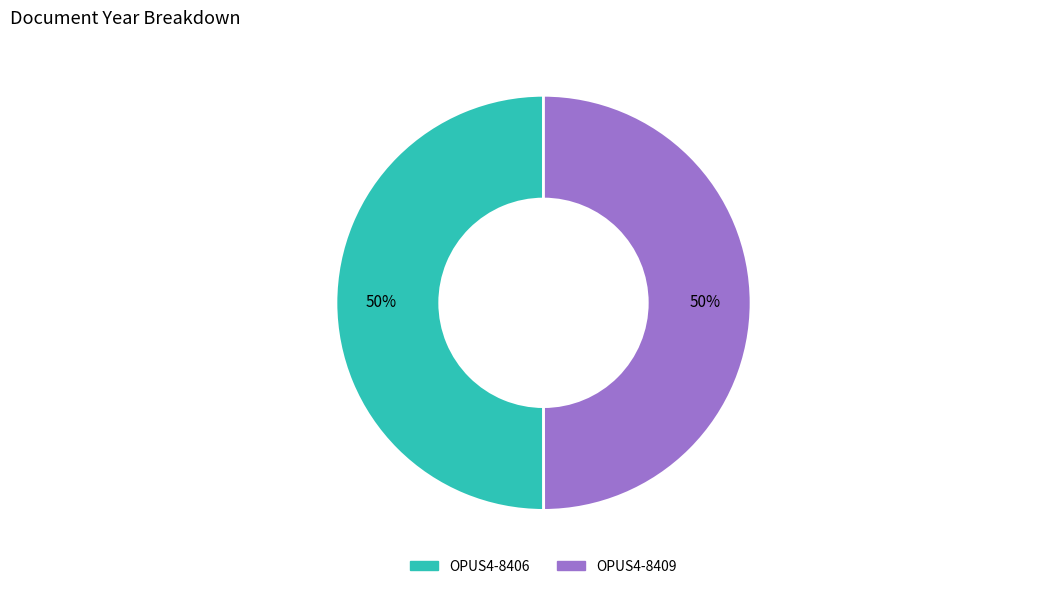

The OPUS4-8409 slice represents 50% of the pie. True or false?

True